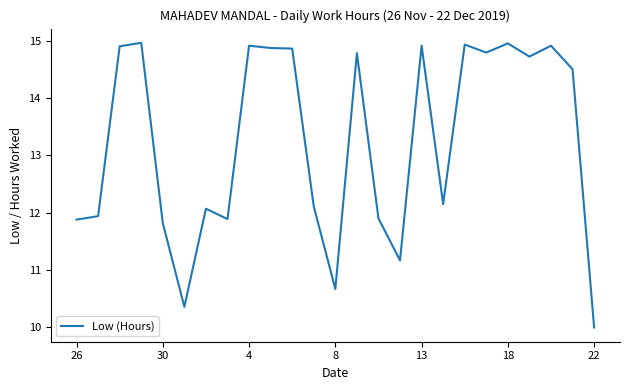

What is the difference between the maximum and minimum values?

5.0